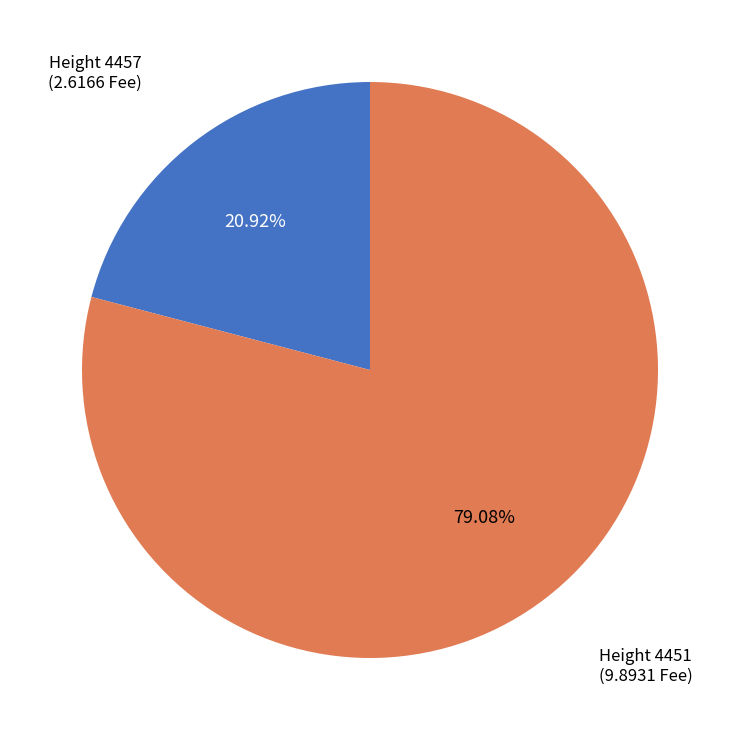

Does any single category account for the majority?

Yes